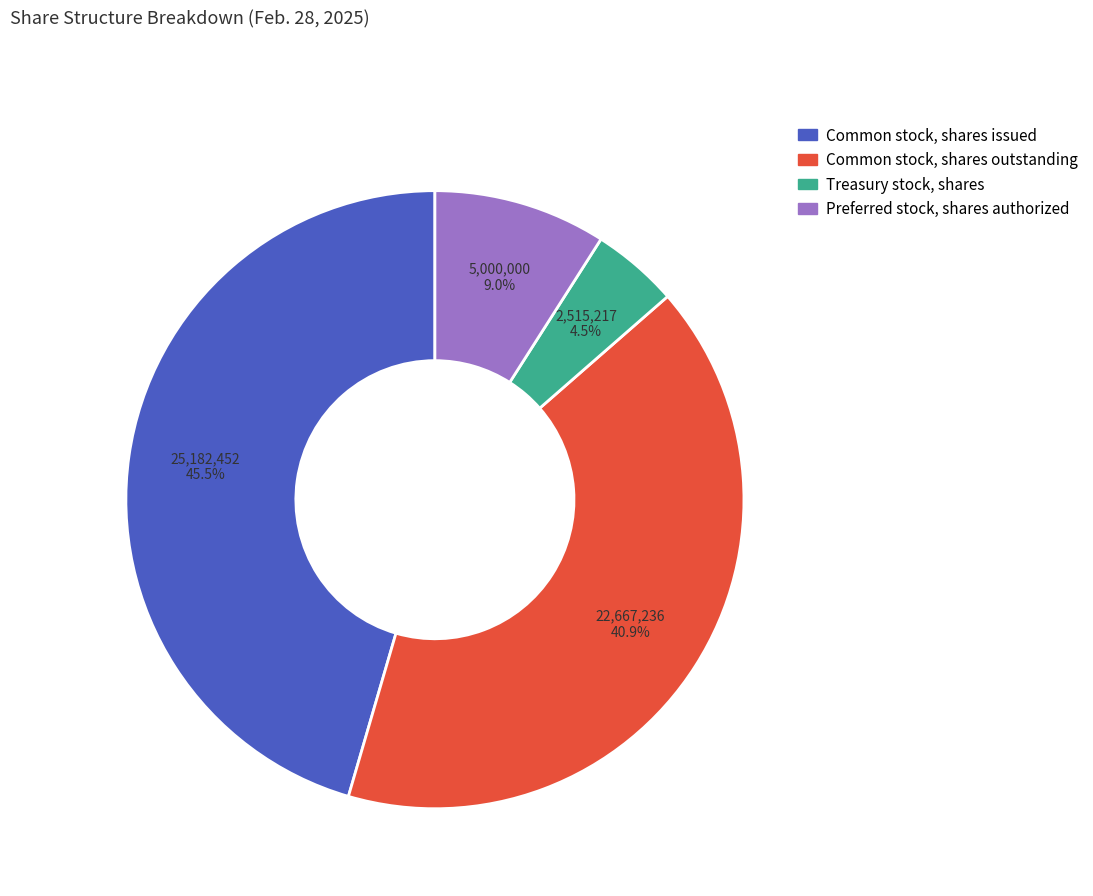

Does Preferred stock, shares authorized account for over 50% of the chart?

No